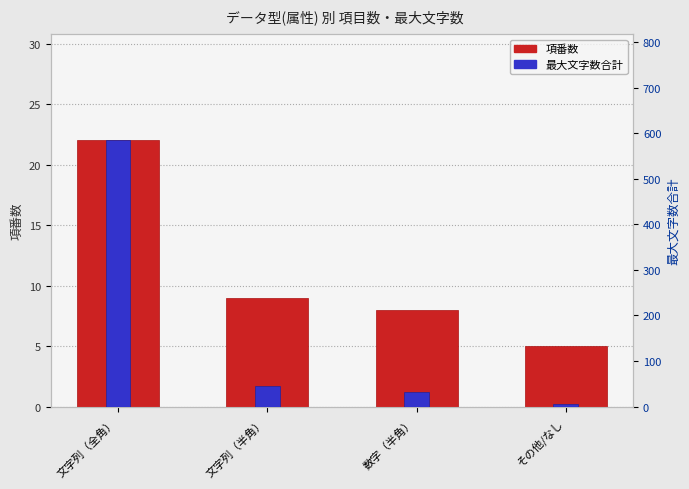

List the series in order of their peak value, lowest first.

項番数, 最大文字数合計